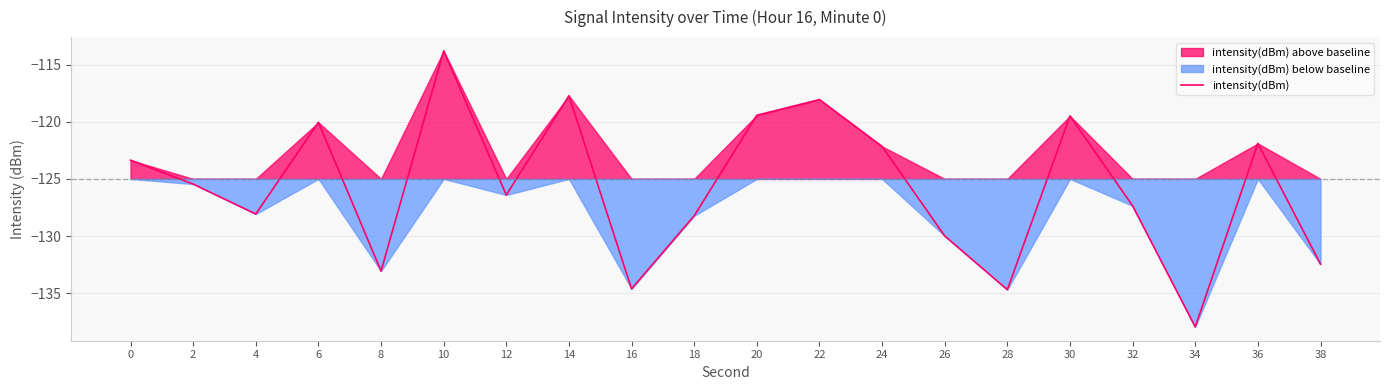

Rank the categories by value from highest to lowest.

10, 14, 22, 20, 30, 6, 36, 24, 0, 2, 12, 32, 4, 18, 26, 38, 8, 16, 28, 34